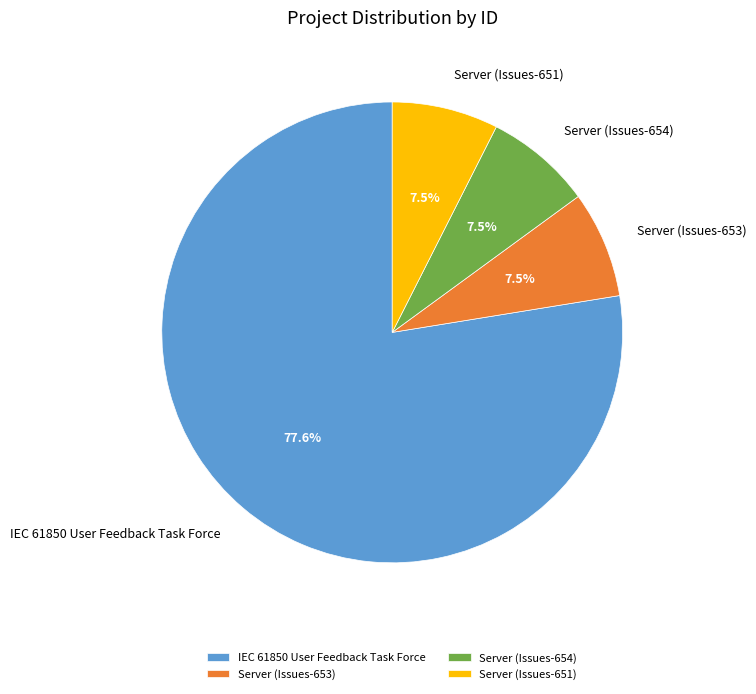

Which has a higher value, IEC 61850 User Feedback Task Force or Server (Issues-654)?

IEC 61850 User Feedback Task Force